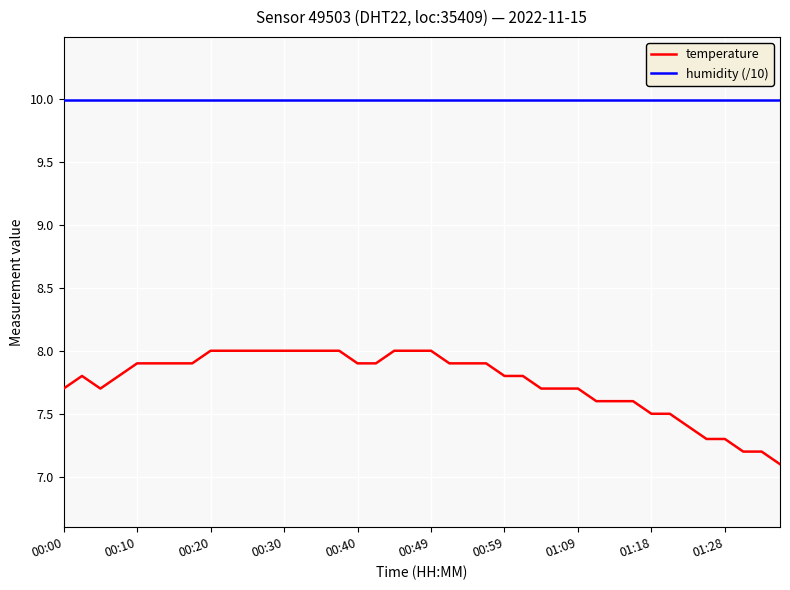

Which series has the largest range (max minus min)?

temperature